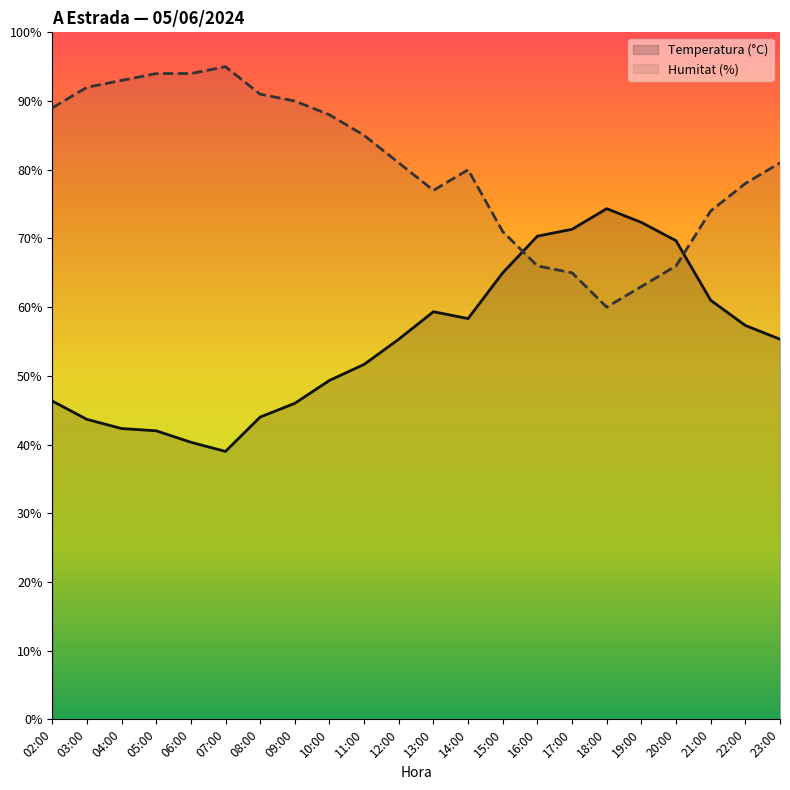

List the labels in order of Humitat (%) value, smallest first.

18:00, 19:00, 17:00, 16:00, 20:00, 15:00, 21:00, 13:00, 22:00, 14:00, 12:00, 23:00, 11:00, 10:00, 02:00, 09:00, 08:00, 03:00, 04:00, 05:00, 06:00, 07:00